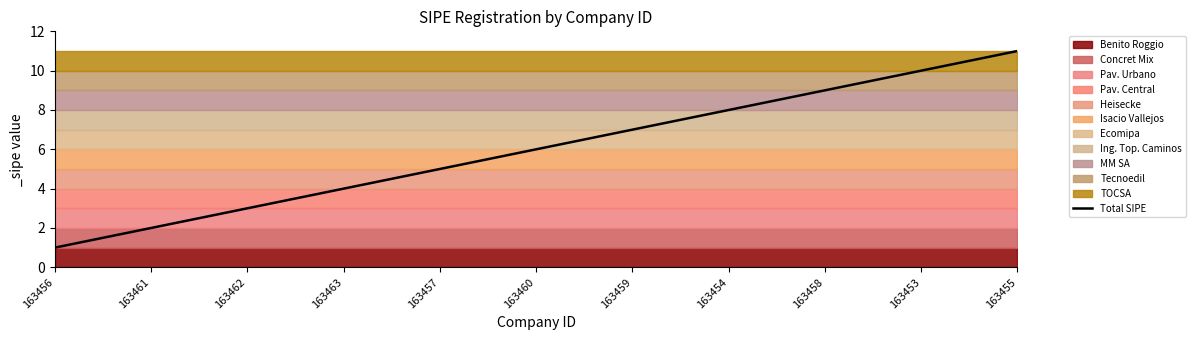

How many categories are shown in the chart?

11